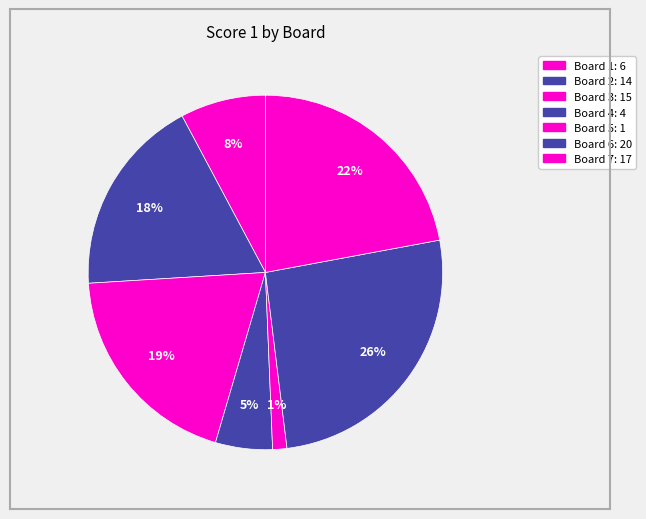

To the nearest percent, what percentage of the pie is Board 5?

1%